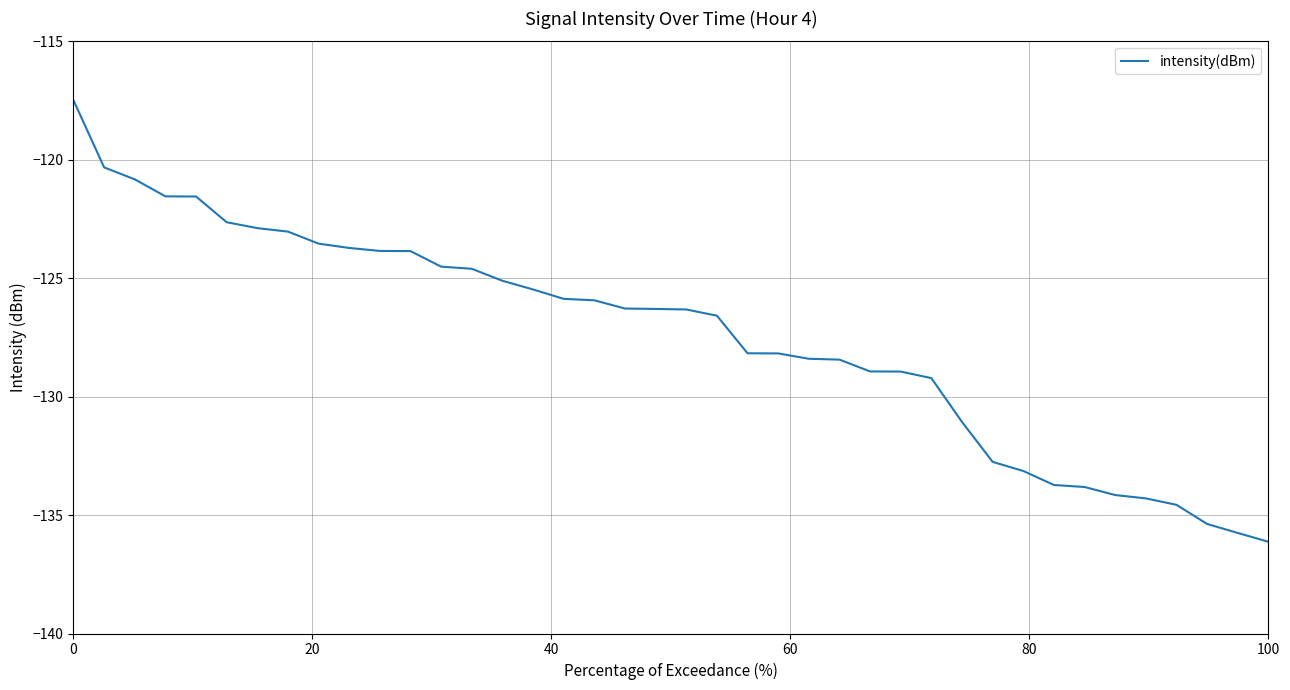

What is the minimum value shown in the chart?

-136.1